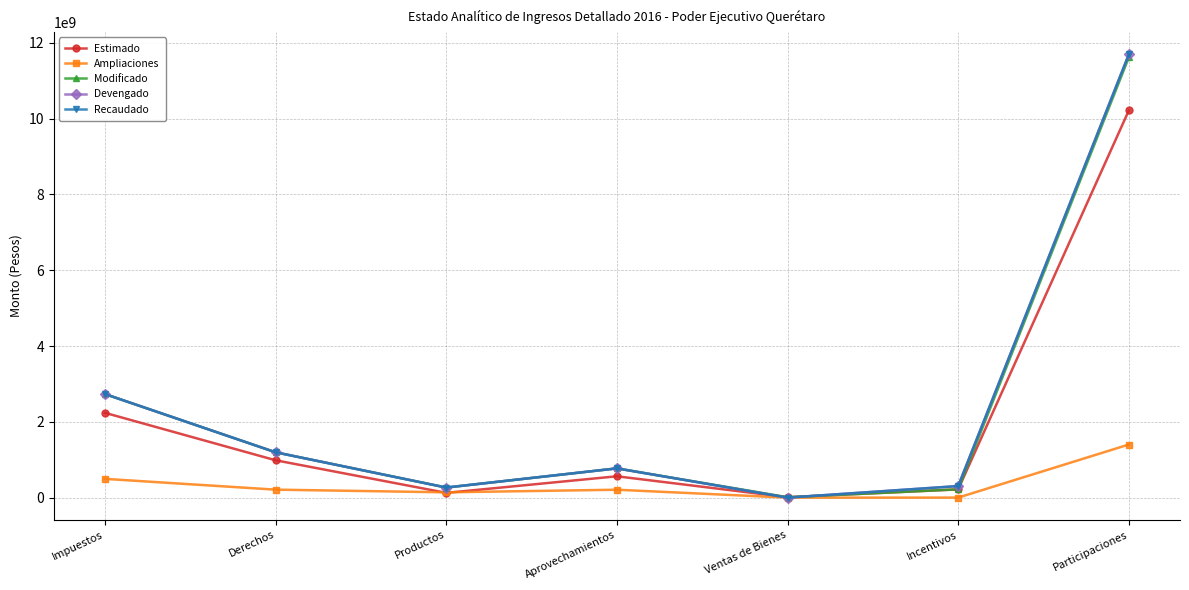

Reading left to right, list all the values displayed in this chart.

Estimado: Impuestos=2237674346.0	Derechos=985760512.0	Productos=125634347.0	Aprovechamientos=563388393.0	Ventas de Bienes=11159929.0	Incentivos=218414727.0	Participaciones=10215631857.0
Ampliaciones: Impuestos=495206230.0	Derechos=210765790.0	Productos=140262630.0	Aprovechamientos=208774180.0	Ventas de Bienes=0.0	Incentivos=728540.0	Participaciones=1401051430.0
Modificado: Impuestos=2732880576.0	Derechos=1196526302.0	Productos=265896977.0	Aprovechamientos=772162573.0	Ventas de Bienes=11159929.0	Incentivos=219143267.0	Participaciones=11616683287.0
Devengado: Impuestos=2733002904.3	Derechos=1196526269.6	Productos=266188453.3	Aprovechamientos=772184375.1	Ventas de Bienes=321017.8	Incentivos=305335731.0	Participaciones=11695385324.0
Recaudado: Impuestos=2733002904.3	Derechos=1196526269.6	Productos=266188453.3	Aprovechamientos=772184375.1	Ventas de Bienes=321017.8	Incentivos=305335731.0	Participaciones=11695385324.0